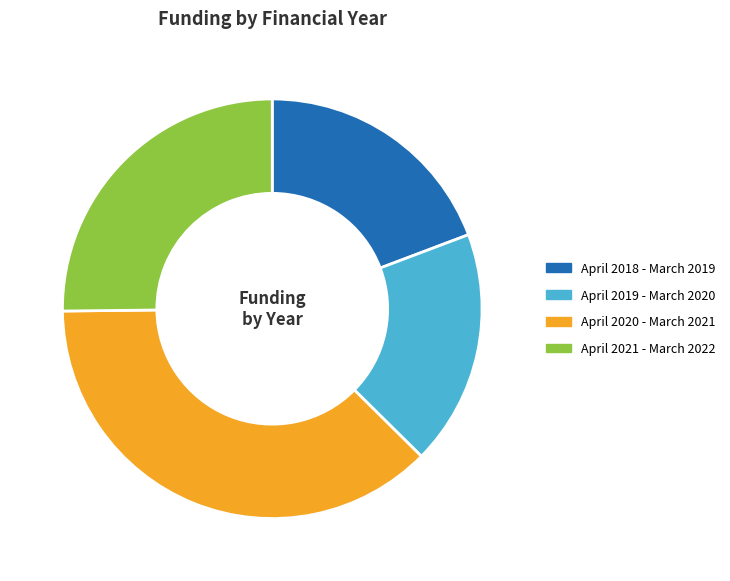

Do April 2021 - March 2022 and April 2019 - March 2020 together represent more than half of the pie?

No